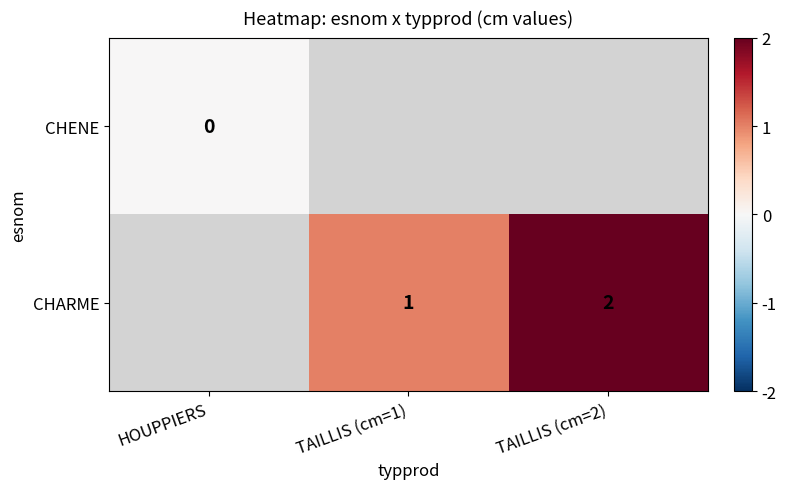

Is it true that CHARME equals 0.4 at TAILLIS (cm=1)?

False